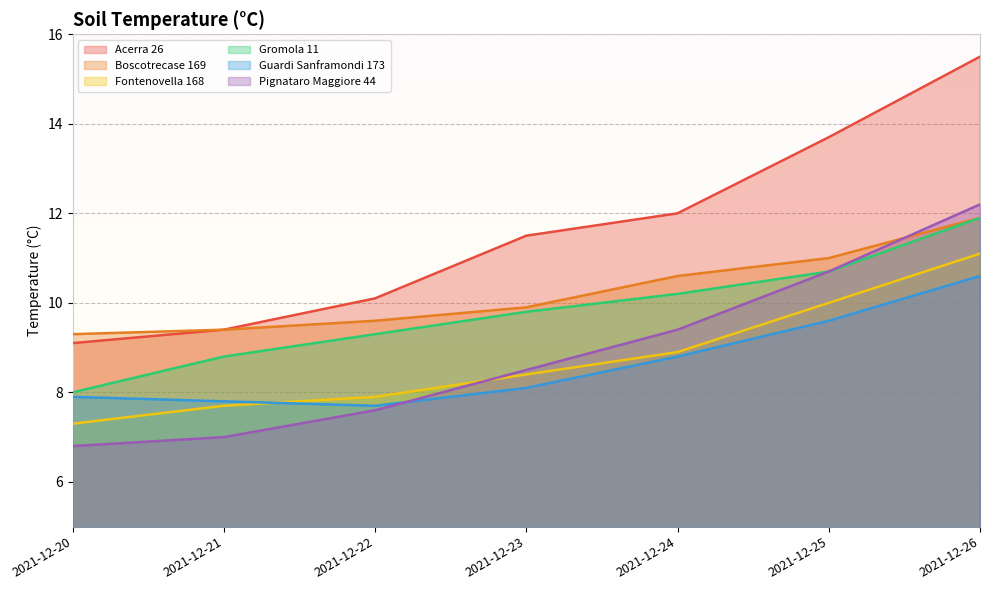

Rank the series by their maximum value, from highest to lowest.

Acerra 26, Pignataro Maggiore 44, Boscotrecase 169, Gromola 11, Fontenovella 168, Guardi Sanframondi 173